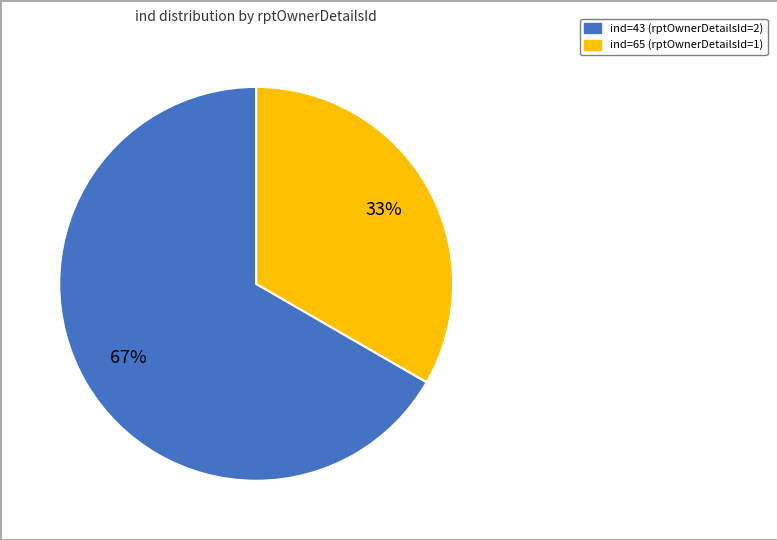

Is there a majority slice in this chart?

Yes